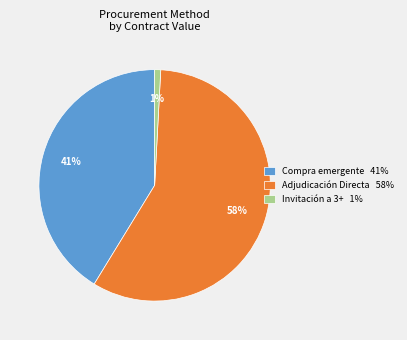

To the nearest percent, what percentage of the pie is Invitación a 3+ 1%?

1%